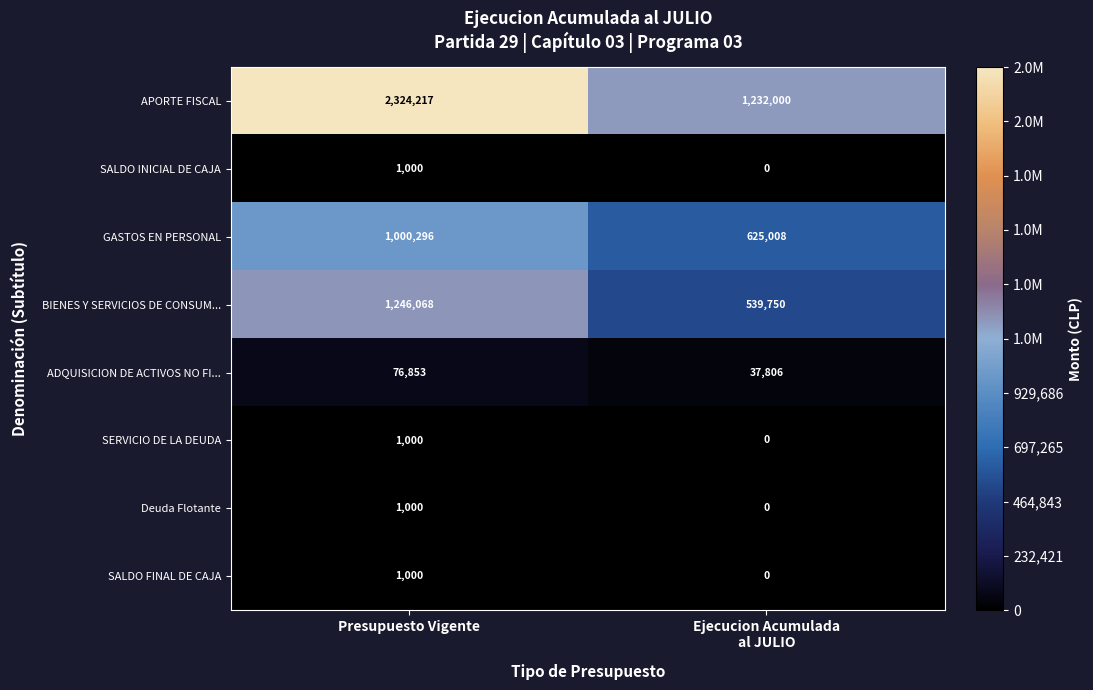

Count the number of categories in the chart.

2